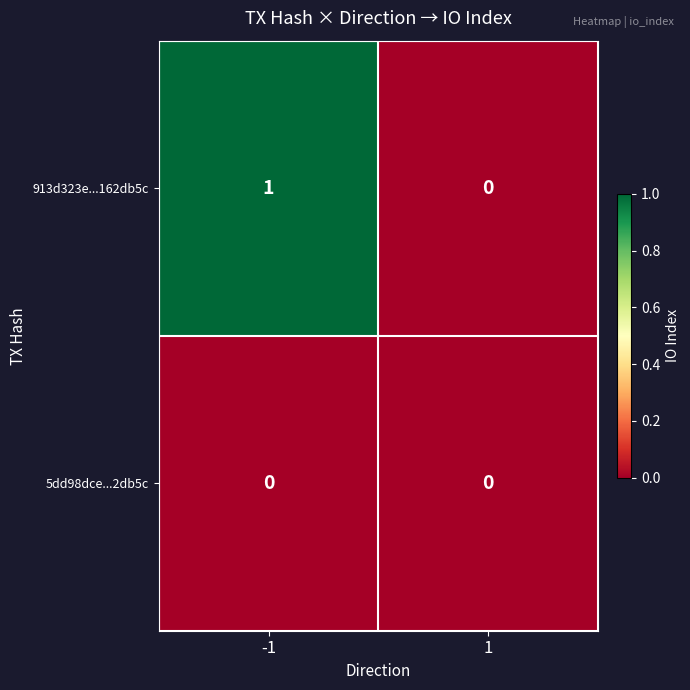

True or false: 913d323e...162db5c has a value of -1 at 1.

False